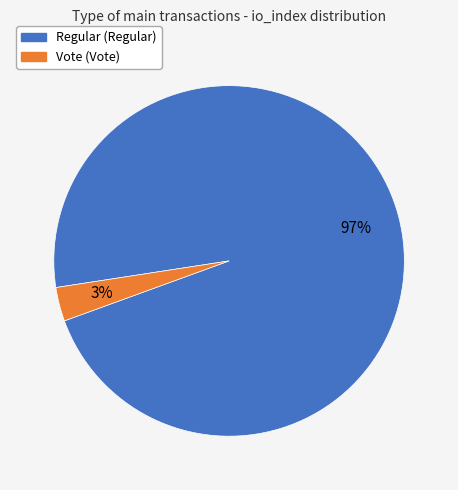

To the nearest percent, what is the average slice percentage?

50%